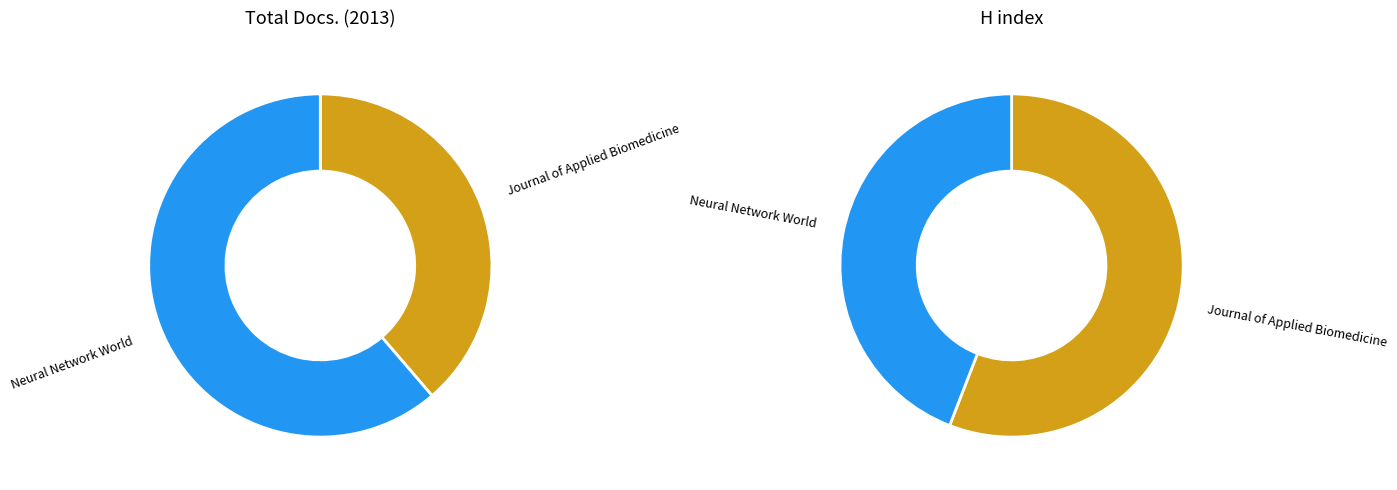

To the nearest percent, what percentage of the pie is Neural Network World?

61%